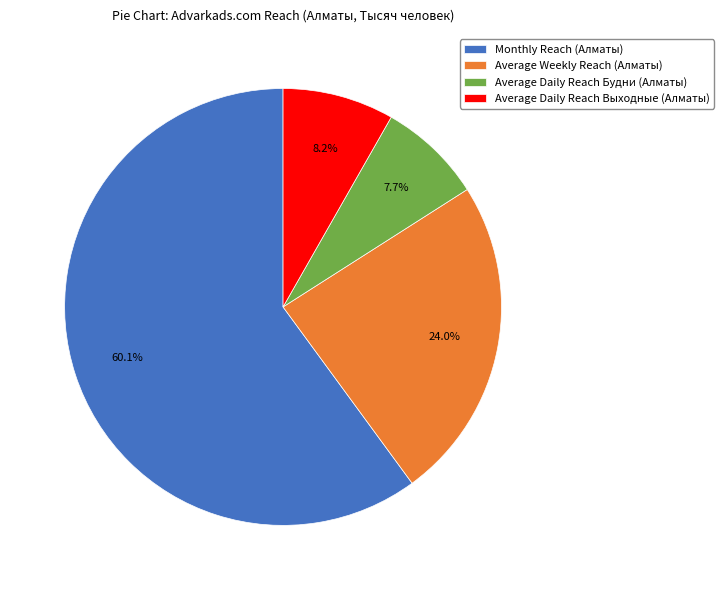

What is the smallest slice in the pie chart?

Average Daily Reach Будни (Алматы)